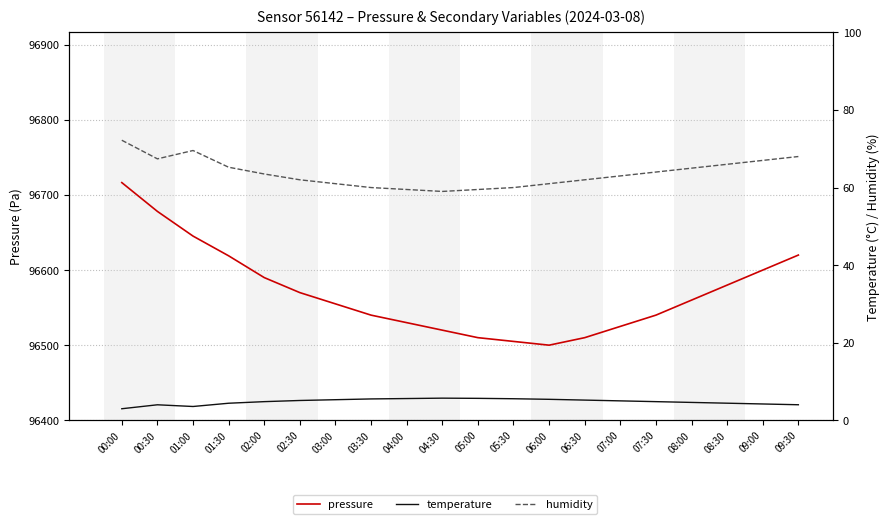

True or false: pressure has more than 0 points higher than both neighbors.

False